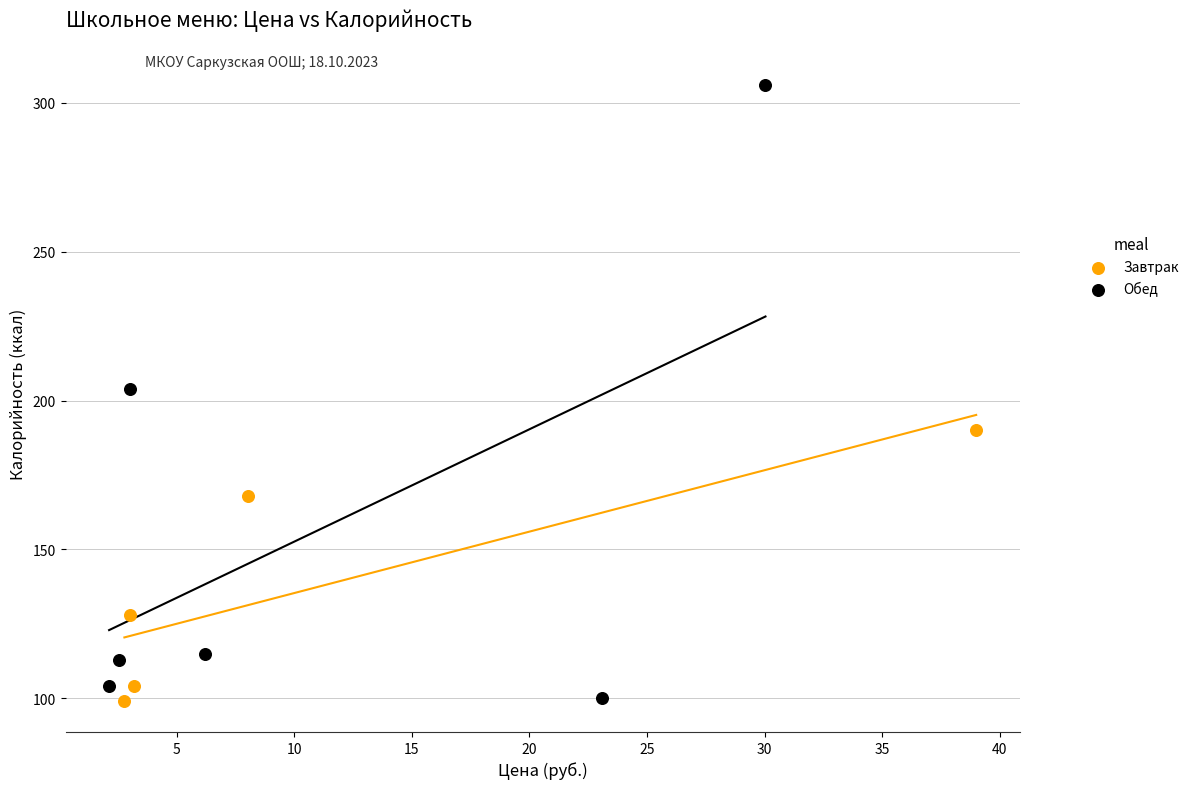

Which series has the widest spread of Y values?

Обед